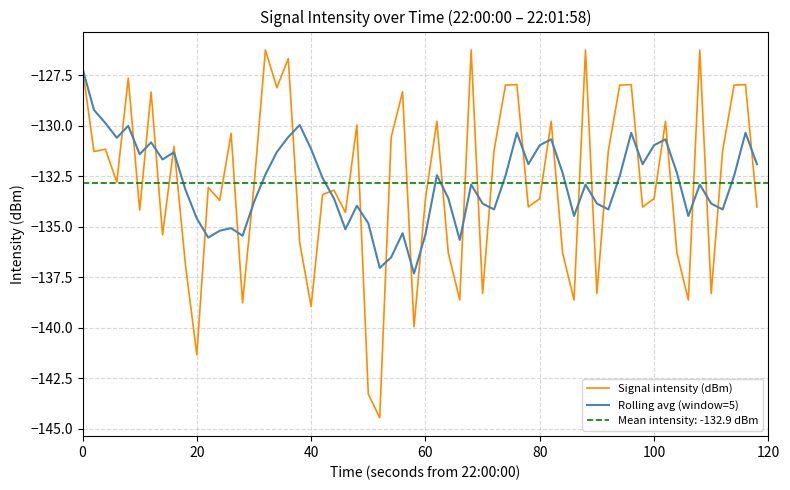

What is the value of the 20th point from the left?

-135.8